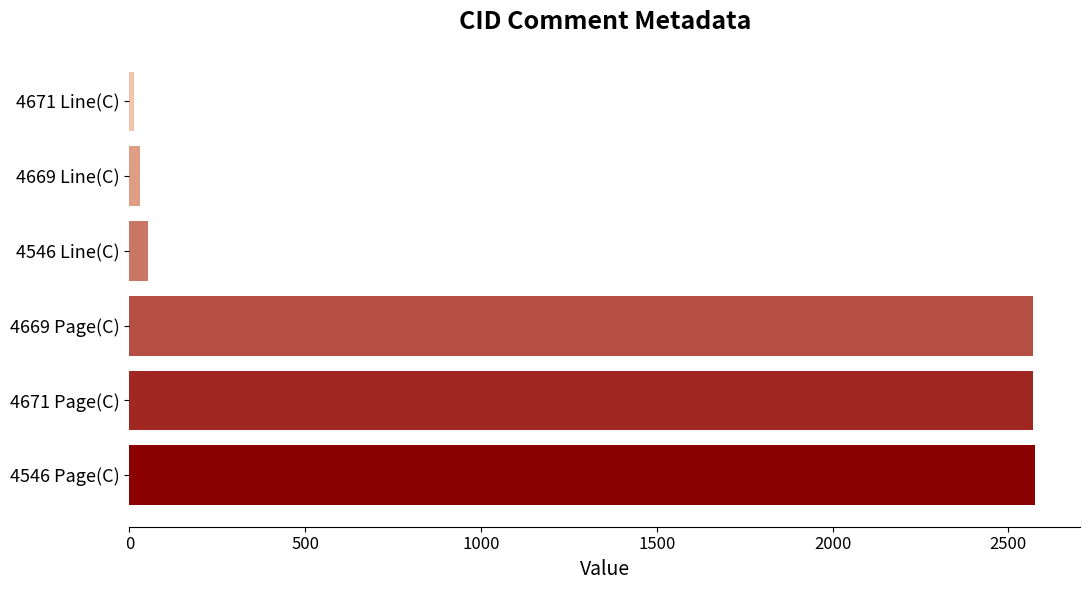

What is the minimum value shown in the chart?

13